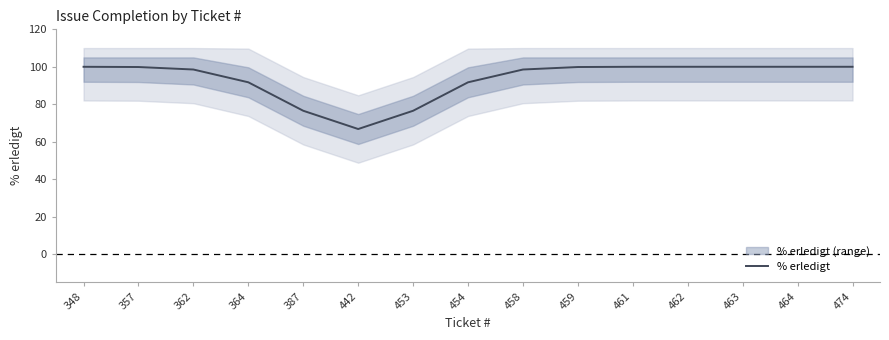

Reading right to left, what are all the values shown in this chart?

474=100.0	464=100.0	463=100.0	462=100.0	461=100.0	459=99.9	458=98.5	454=91.7	453=76.5	442=66.8	387=76.5	364=91.7	362=98.5	357=99.9	348=100.0